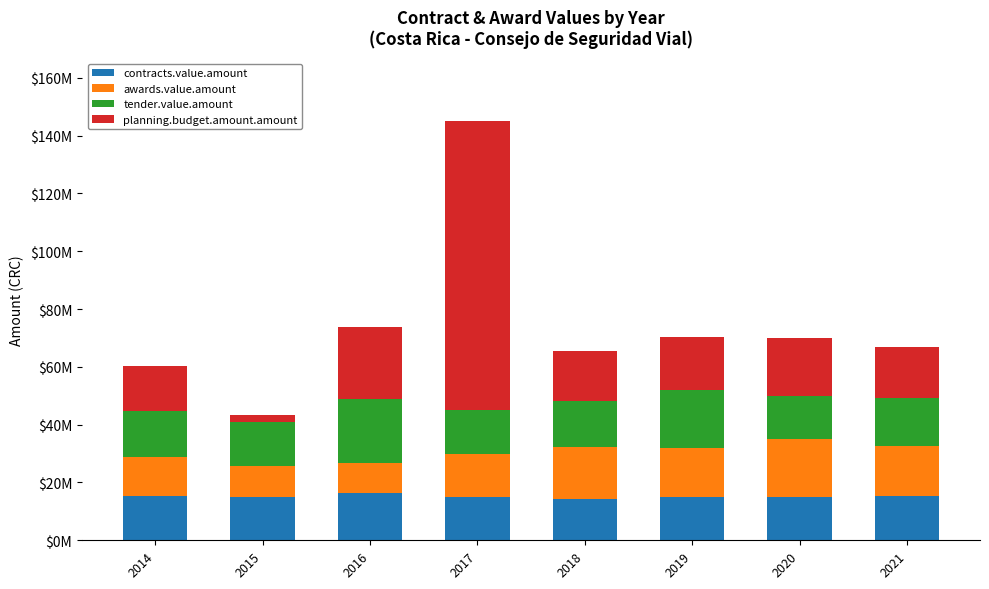

The tender.value.amount series shows 15750000 at 2018. True or false?

True